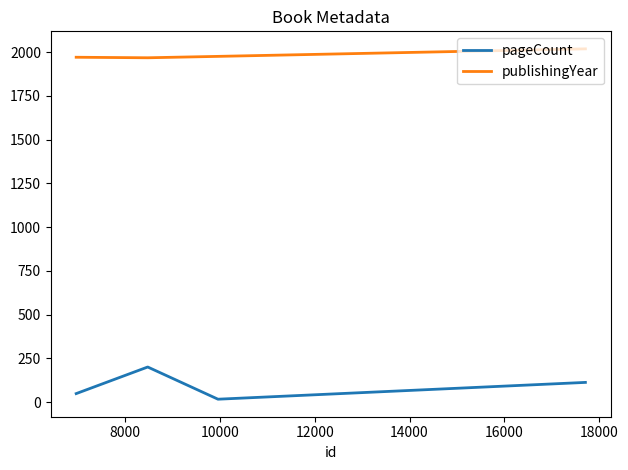

True or false: pageCount and publishingYear intersect in this chart.

False